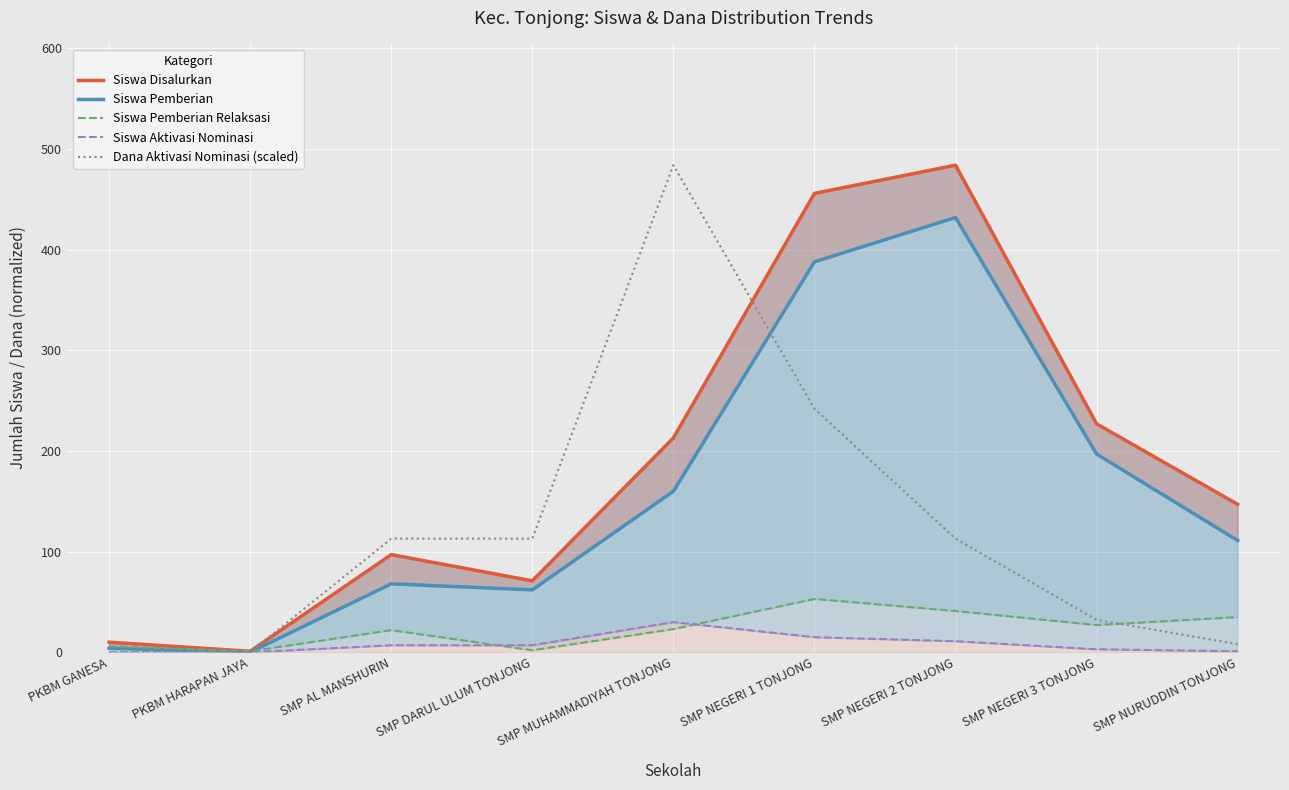

Is it true that Siswa Disalurkan equals 66.9 at SMP AL MANSHURIN?

False